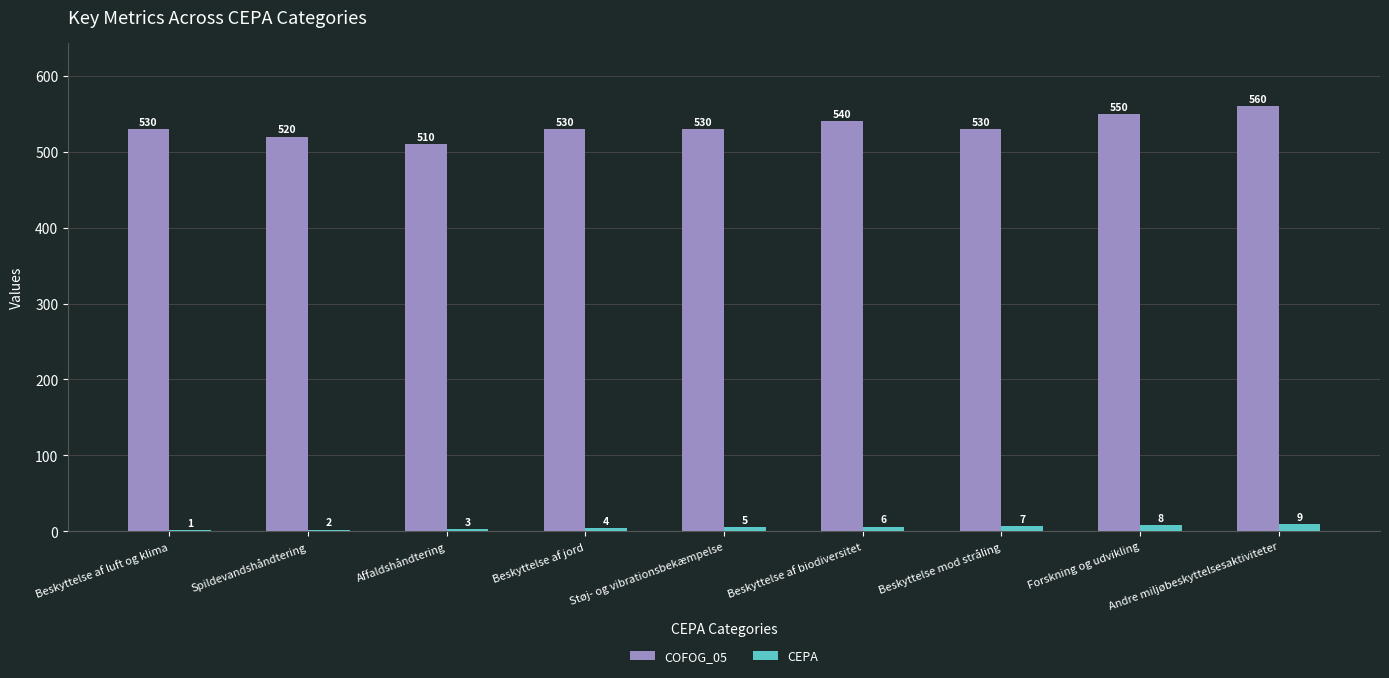

Which series has the widest spread of values?

COFOG_05